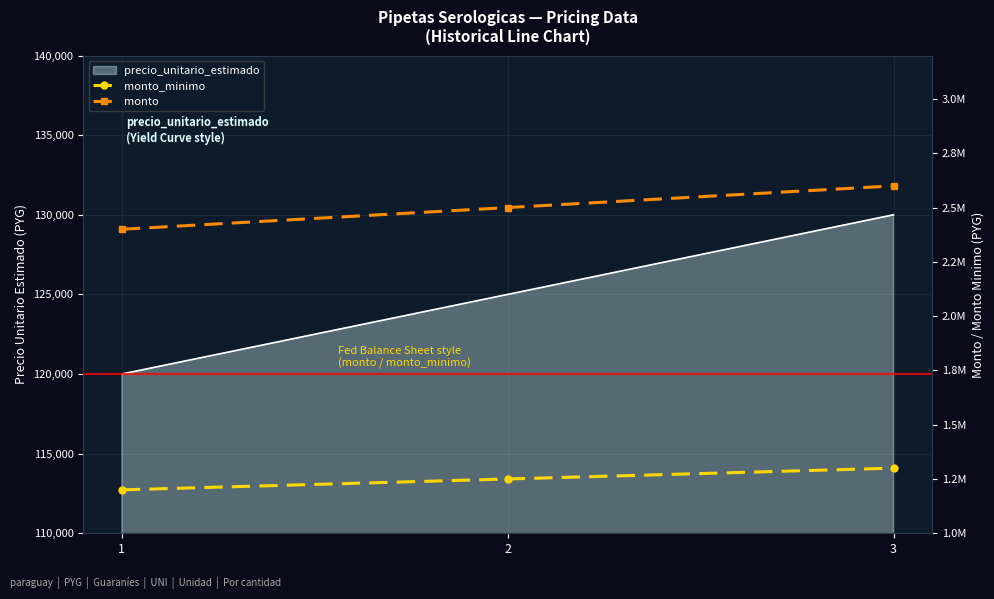

Which series has the widest spread of values?

monto